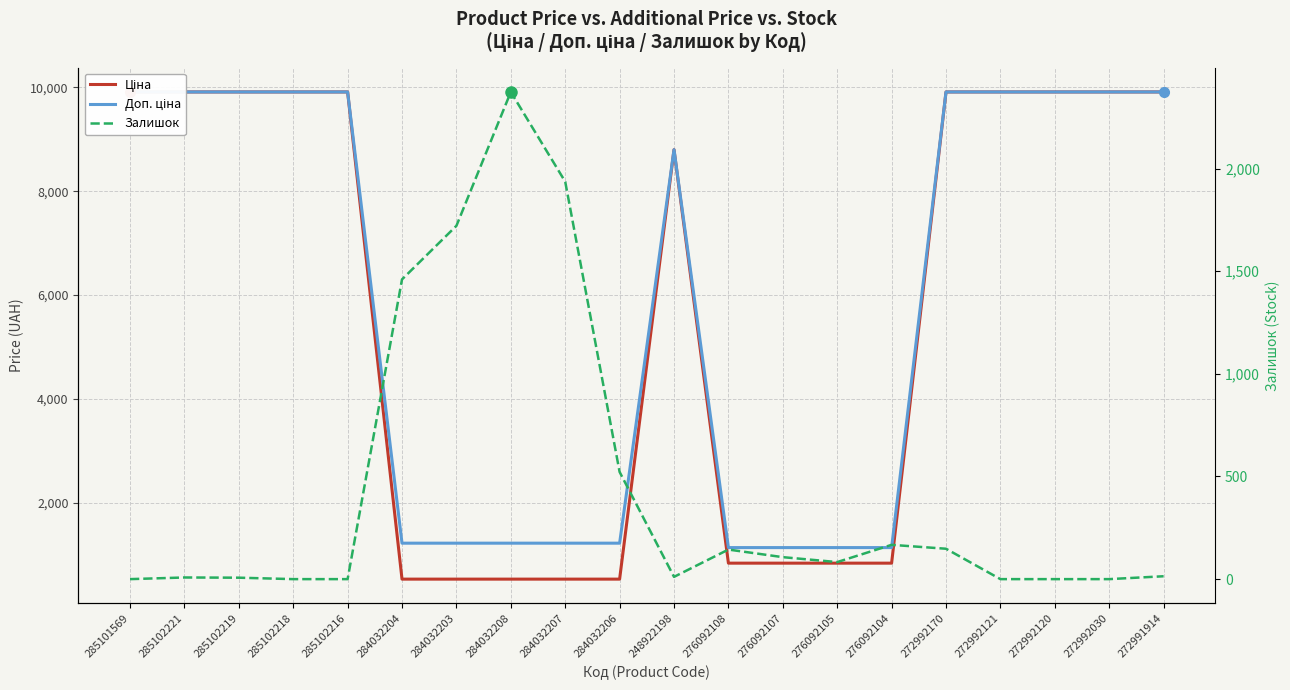

In Залишок, how many points are higher than both neighbors (excluding endpoints)?

4